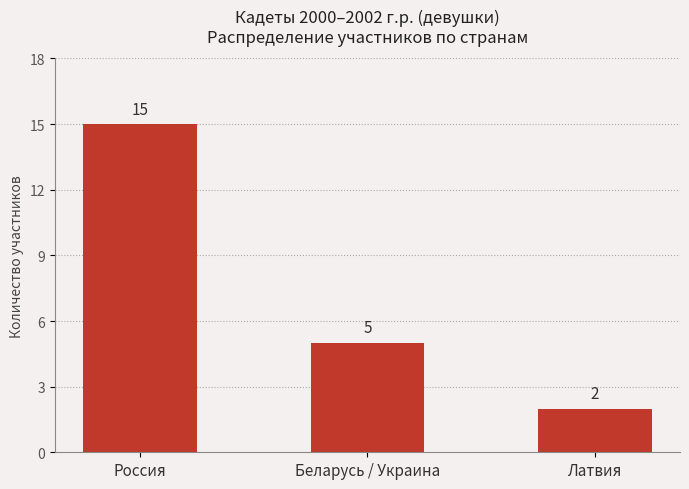

What is the change in value from Россия to Латвия?

-13